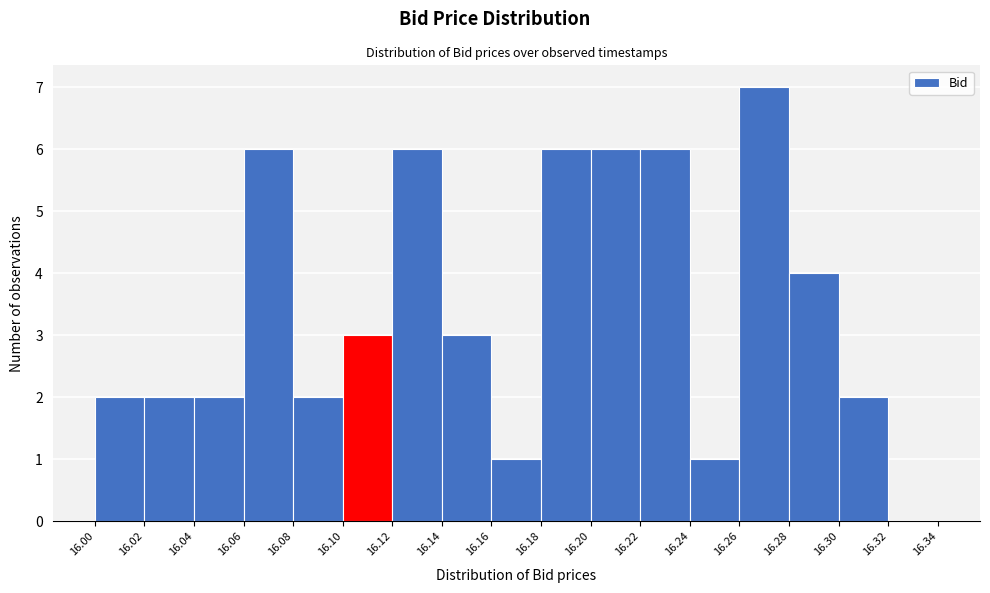

Reading left to right, list every bar in this chart as the range it spans on the x-axis followed by its height. The values are not printed on the chart, so give them approximately, as read against the axis.

16.00 to 16.02: 2
16.02 to 16.04: 2
16.04 to 16.06: 2
16.06 to 16.08: 6
16.08 to 16.10: 2
16.10 to 16.12: 3
16.12 to 16.14: 6
16.14 to 16.16: 3
16.16 to 16.18: 1
16.18 to 16.20: 6
16.20 to 16.22: 6
16.22 to 16.24: 6
16.24 to 16.26: 1
16.26 to 16.28: 7
16.28 to 16.30: 4
16.30 to 16.32: 2
16.32 to 16.34: 0